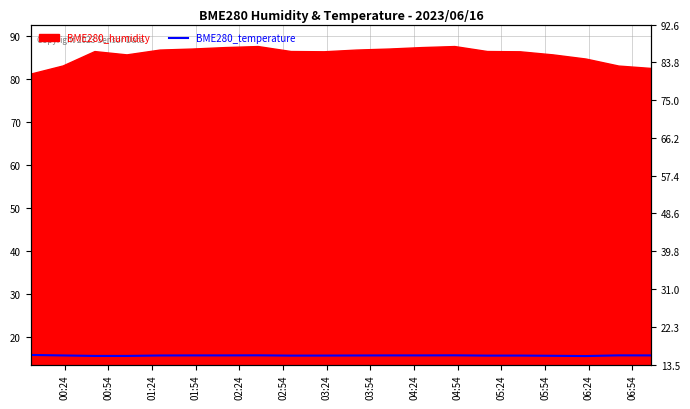

What is the minimum value shown in the chart?

15.5